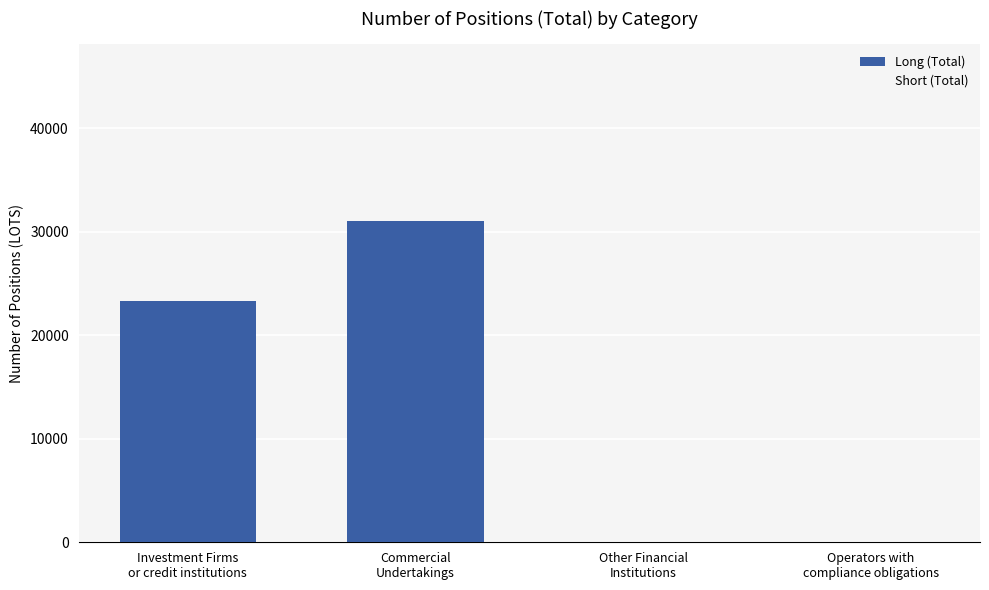

How many data points are above 23324?

2